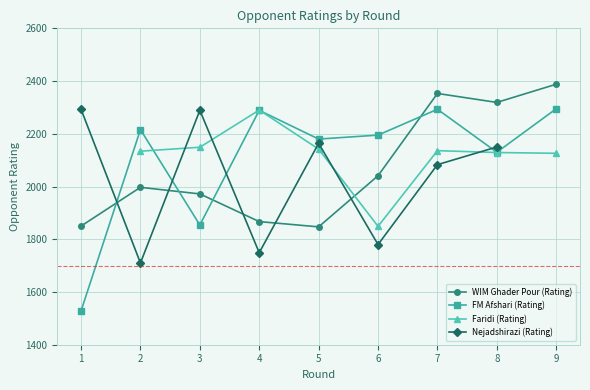

Rank the categories by FM Afshari (Rating) value from lowest to highest.

1, 3, 8, 5, 6, 2, 4, 7, 9